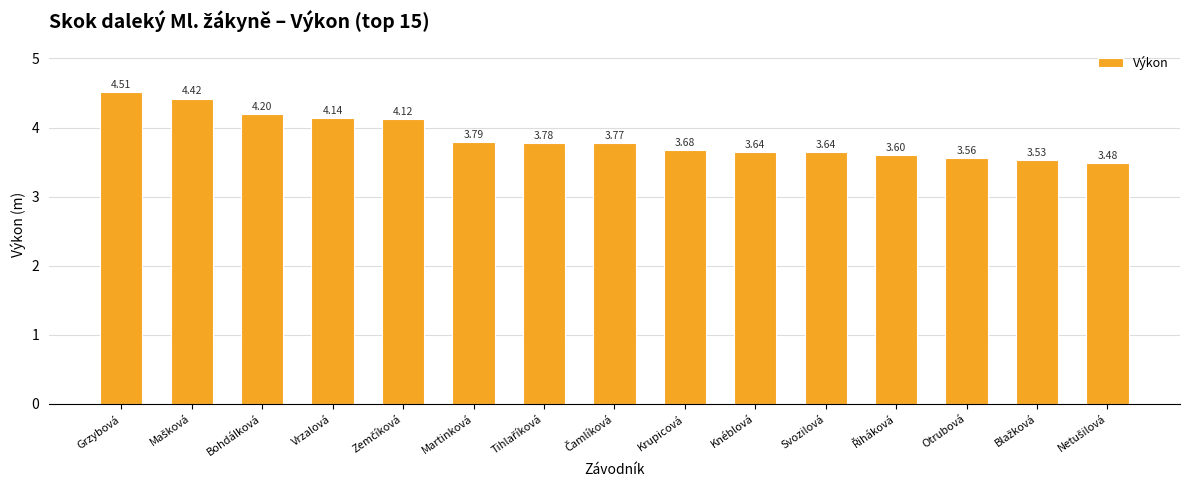

Which category has the highest value across all series?

Grzybová